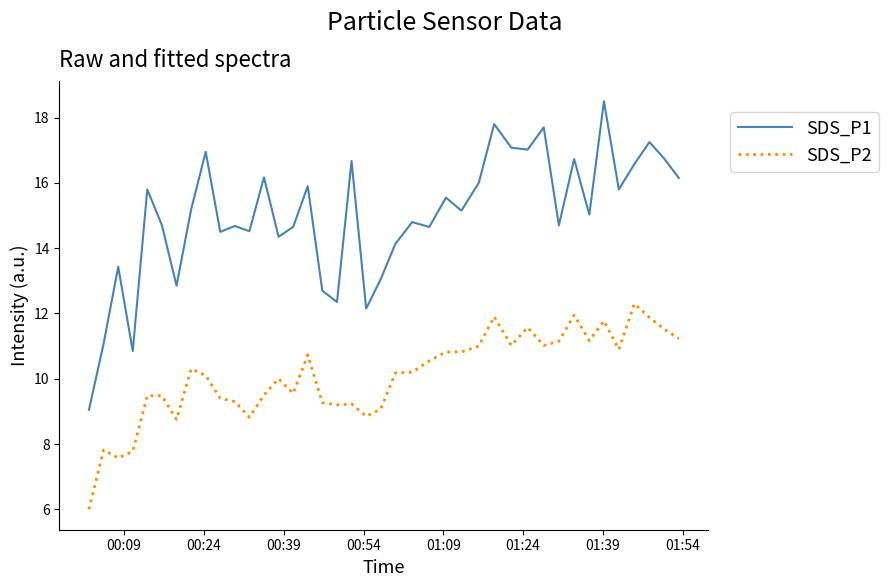

What is the difference between the maximum and minimum values in the SDS_P2 series?

6.3